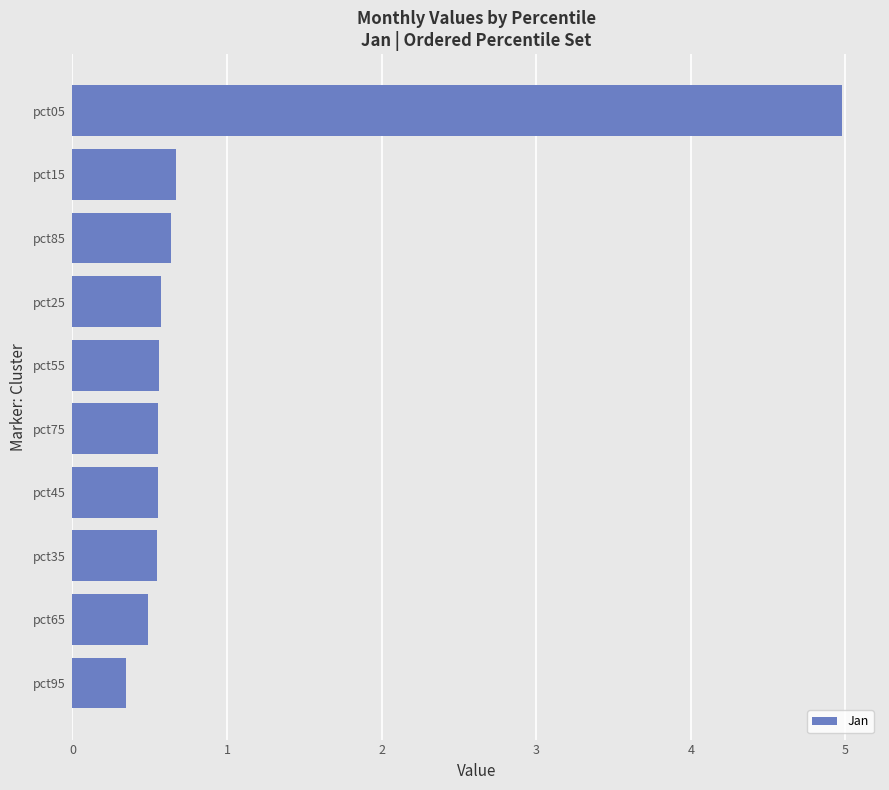

What value does the data have at pct45?

0.6